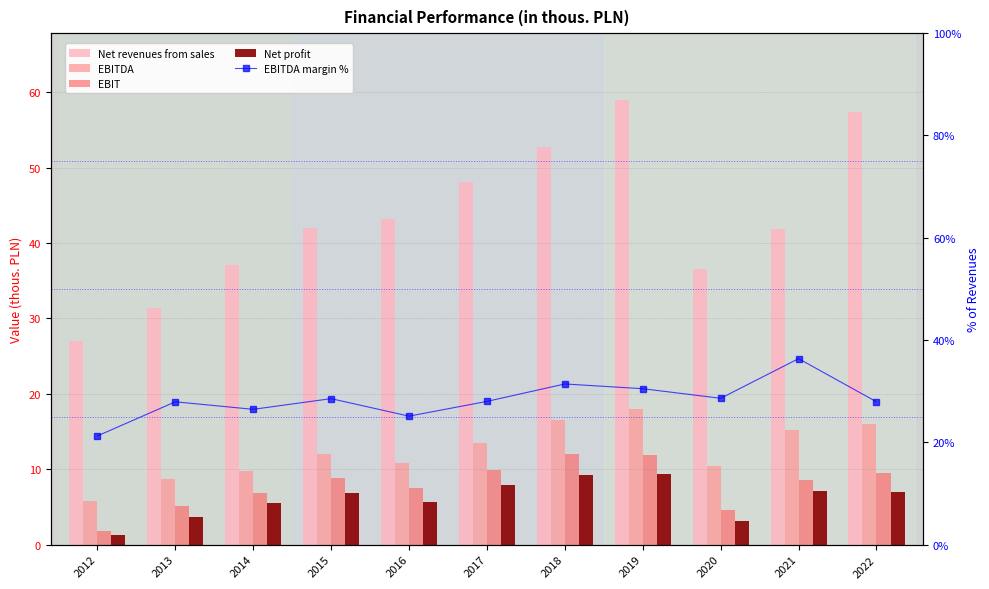

True or false: Net revenues from sales has a value of 20.3 at 2021.

False